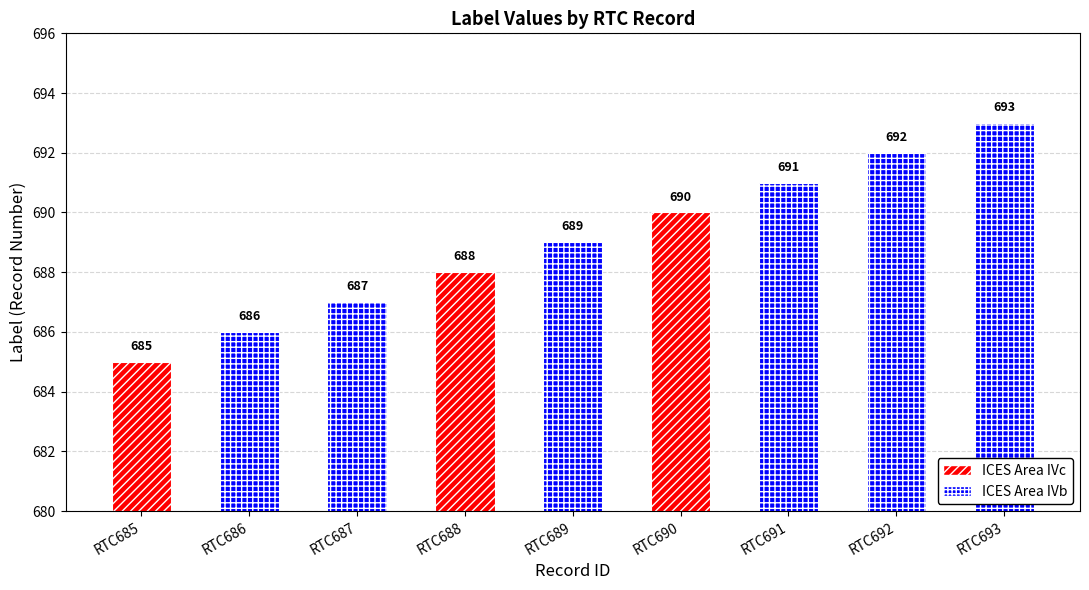

The chart shows a value of 691 at RTC691. True or false?

True